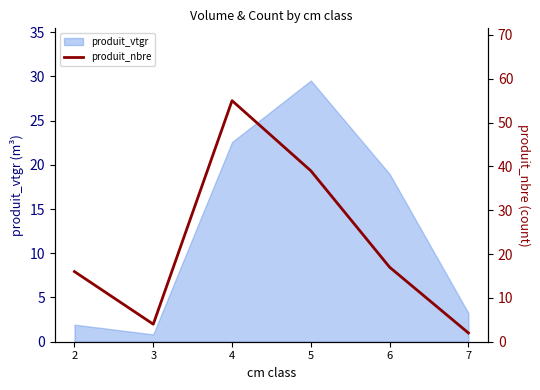

Rank the categories by produit_vtgr value from highest to lowest.

5, 4, 6, 7, 2, 3